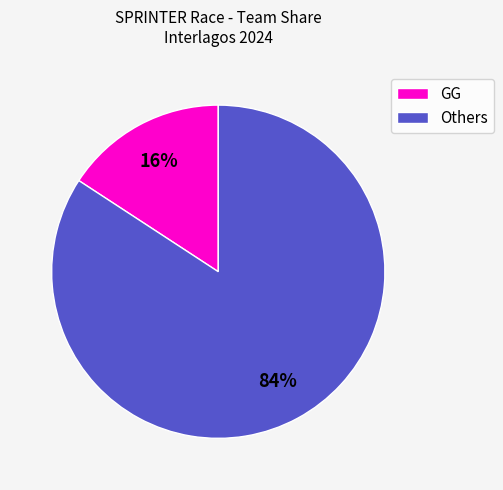

To the nearest percent, what is the average slice percentage?

50%